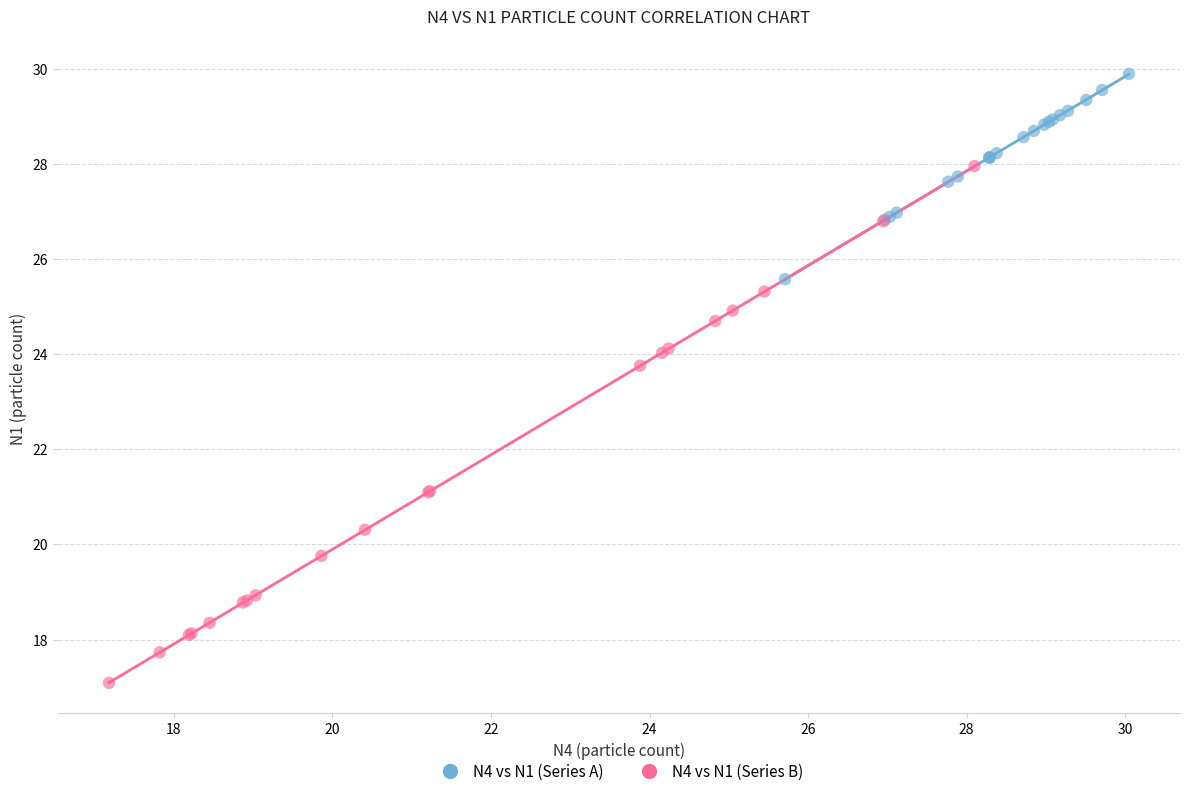

Which series has the largest Y range (max minus min)?

N4 vs N1 (Series B)